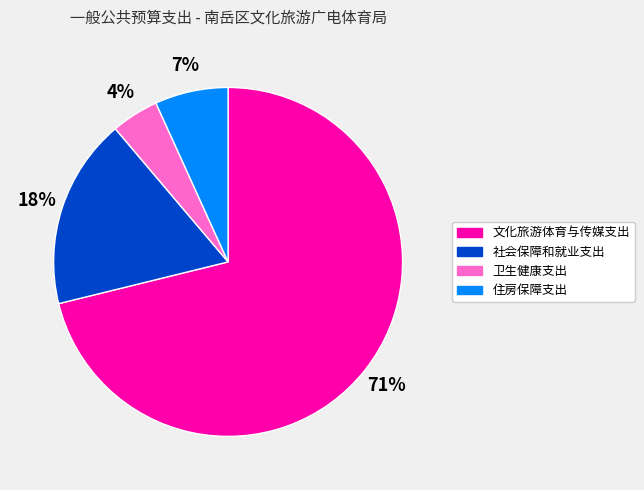

Which category has the biggest portion of the pie?

文化旅游体育与传媒支出